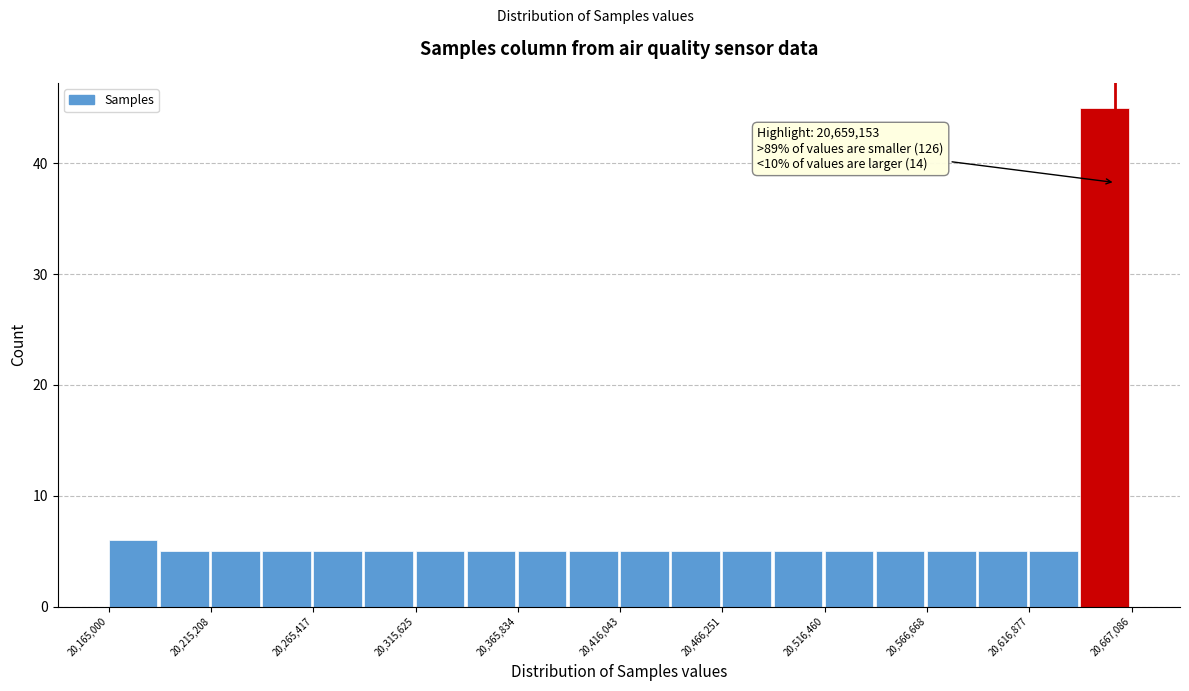

Read against the x-axis, roughly where is the centre of the tallest bar?

20650000